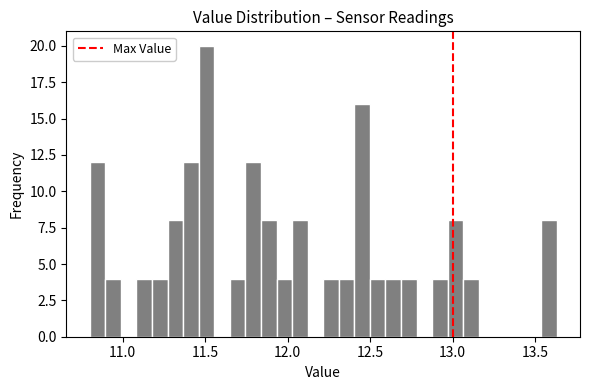

Read against the x-axis, roughly where is the centre of the tallest bar?

11.50